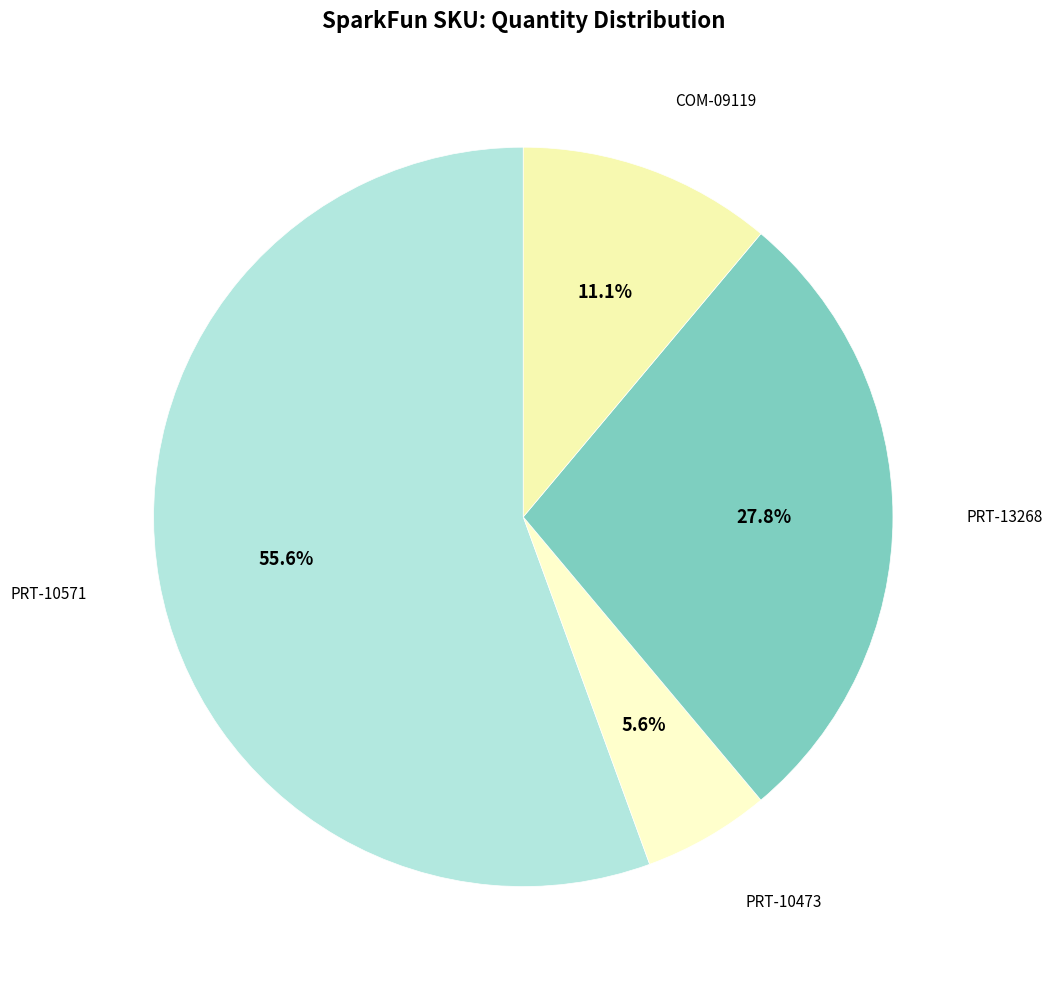

How many slices are in this pie chart?

4